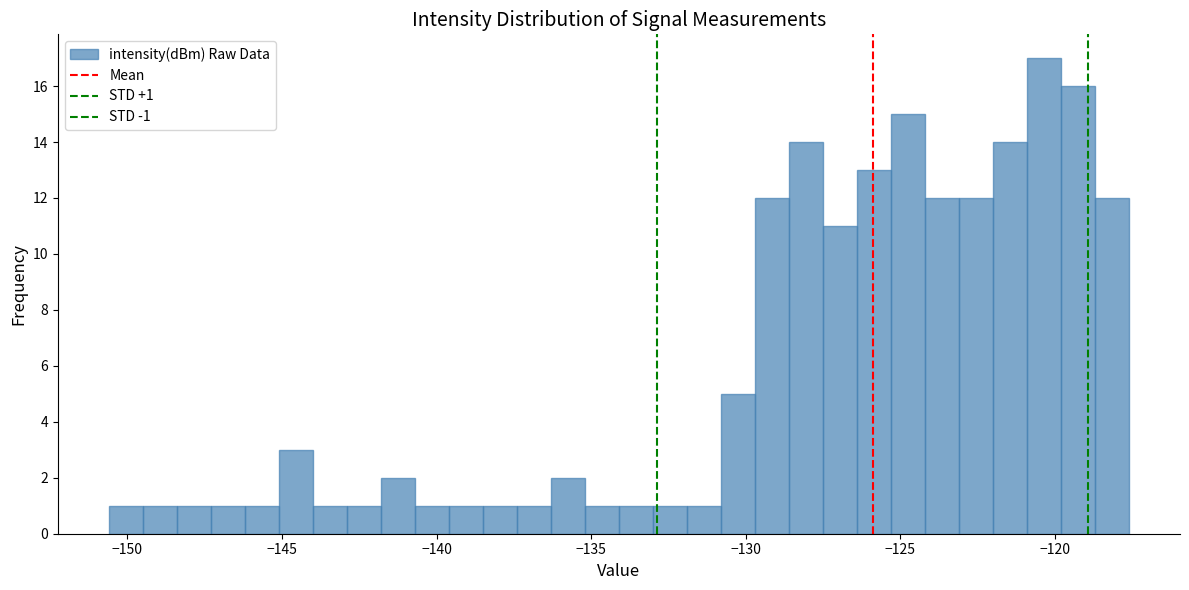

Read against the x-axis, roughly where is the centre of the tallest bar?

-120.5